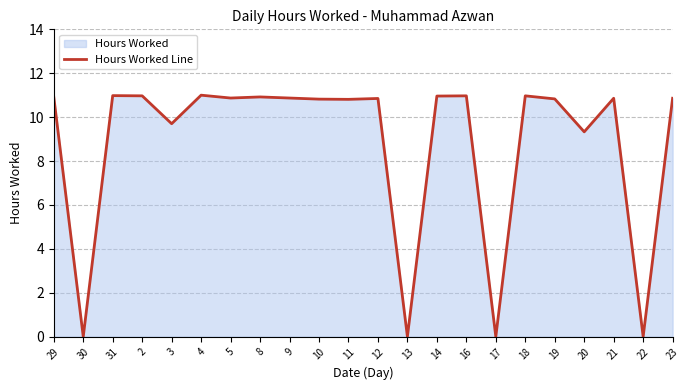

Reading left to right, extract all data points from this chart.

10.9	0.0	11.0	11.0	9.7	11.0	10.9	10.9	10.9	10.8	10.8	10.8	0.0	11.0	11.0	0.0	11.0	10.8	9.3	10.9	0.0	10.9